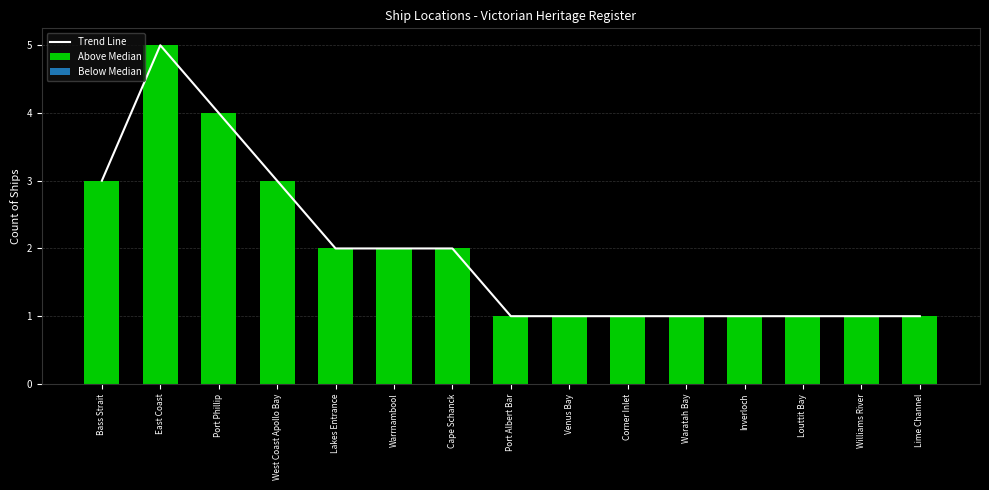

What are all the series names shown in the legend?

Trend Line, Above Median